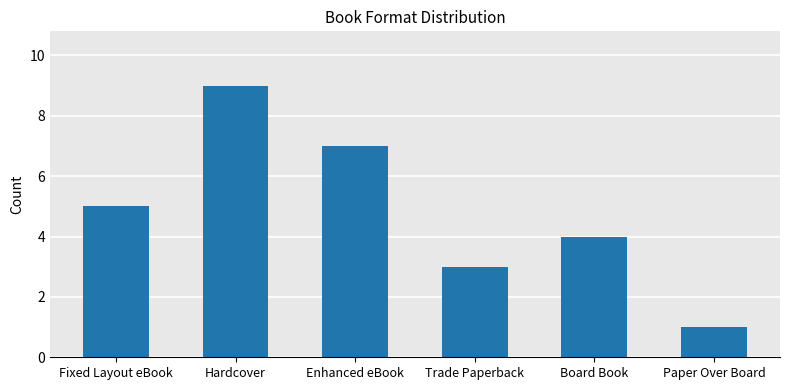

What is the smallest value displayed?

1